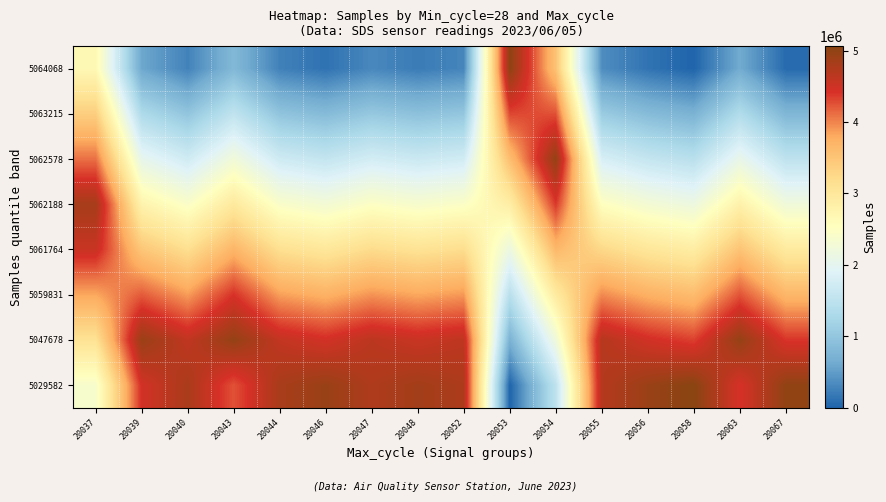

What is the total value across all series at 20040?

21846695.4